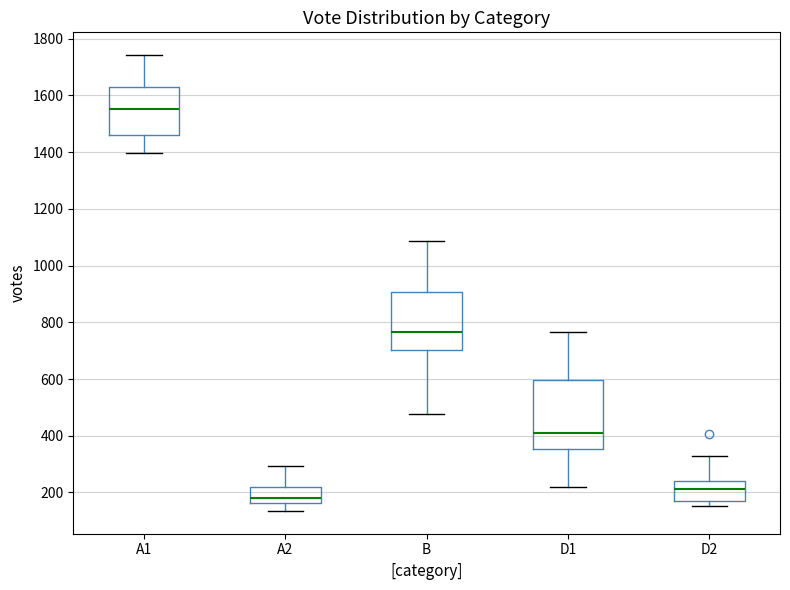

Which box has the highest median line?

A1